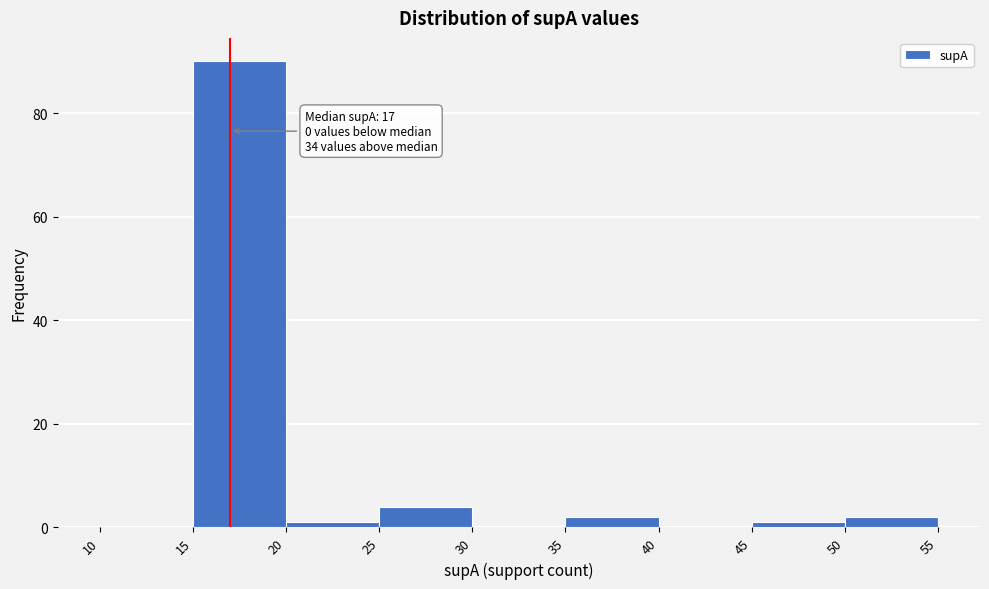

Over which range of the x-axis is the bar tallest?

15 to 20